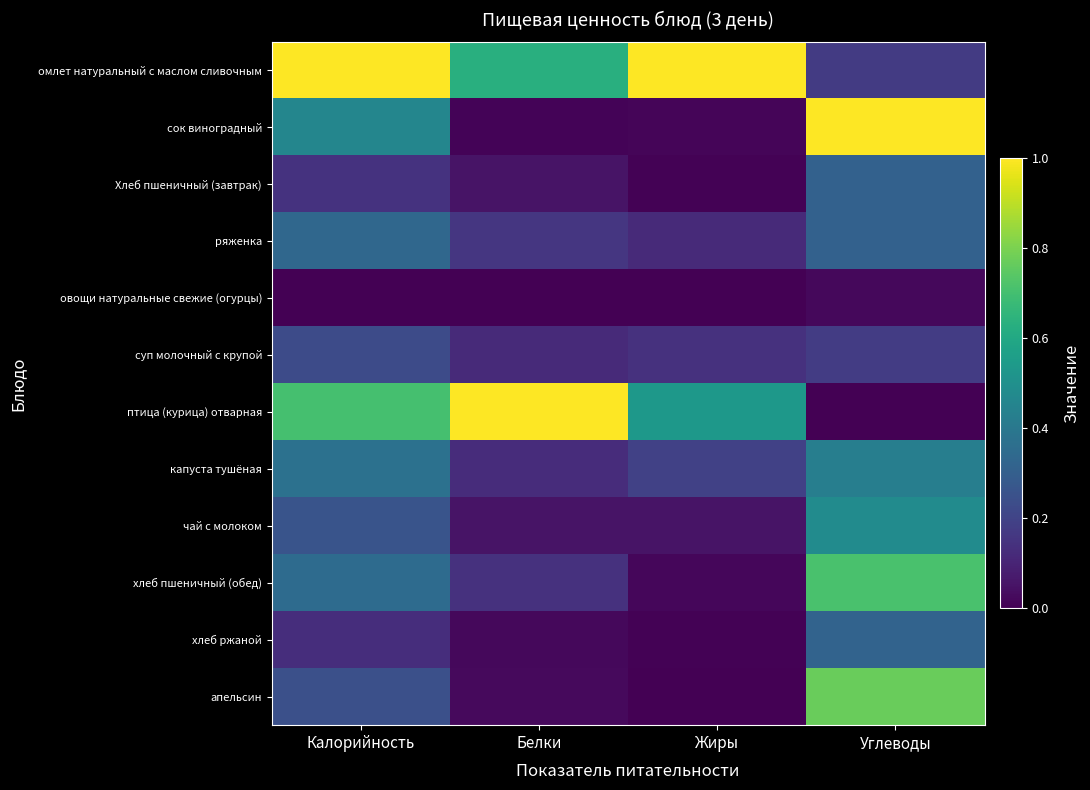

Which series changed the most between Калорийность and Жиры?

сок виноградный